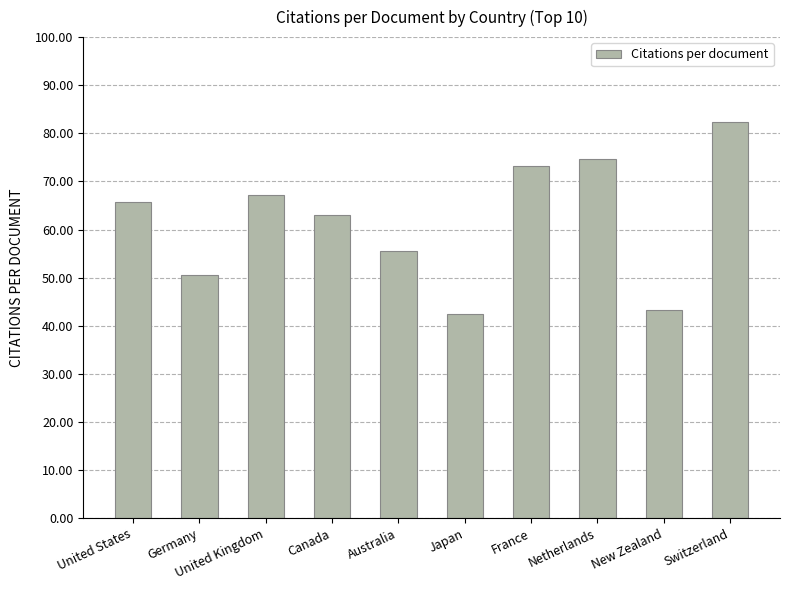

What position from the left is Australia?

5